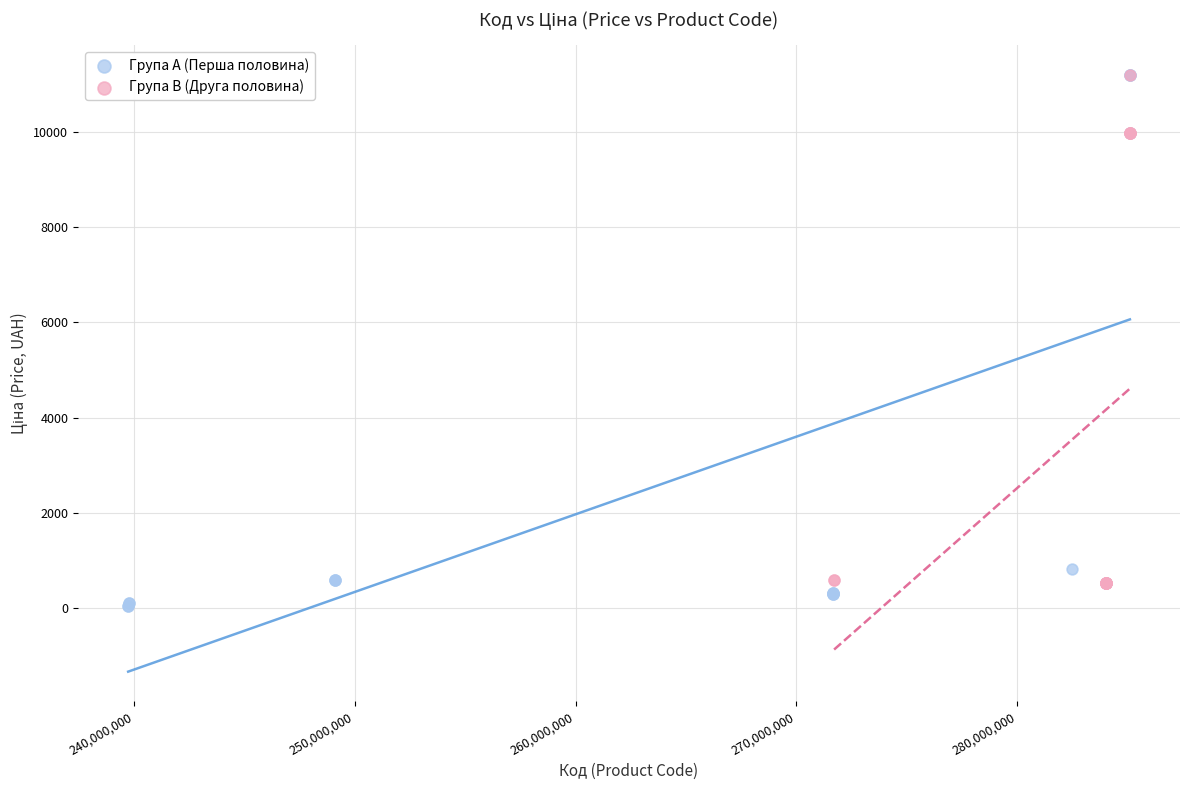

What are all the series names shown in the legend?

Група A (Перша половина), Група B (Друга половина)